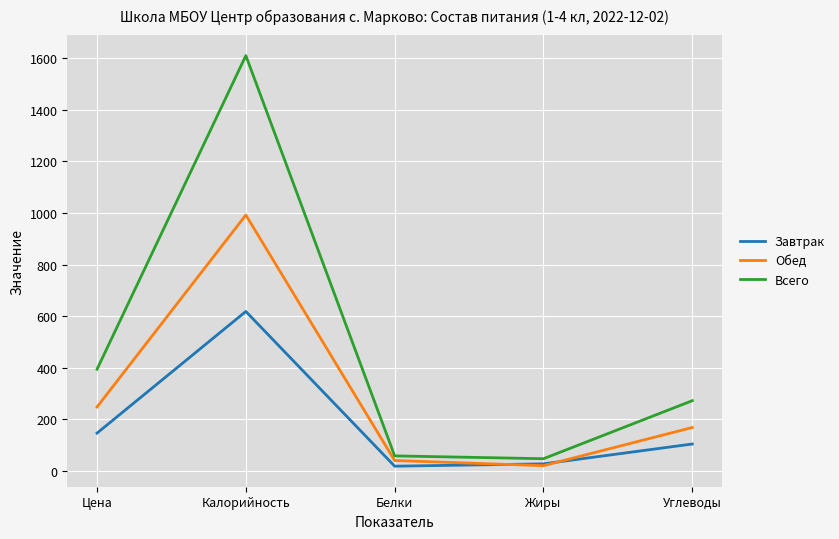

Reading left to right, transcribe all the data shown in this chart.

Завтрак: Цена=146.2	Калорийность=618.0	Белки=18.0	Жиры=27.0	Углеводы=104.0
Обед: Цена=247.7	Калорийность=992.0	Белки=40.0	Жиры=20.0	Углеводы=168.0
Всего: Цена=393.9	Калорийность=1610.0	Белки=58.0	Жиры=47.0	Углеводы=272.0